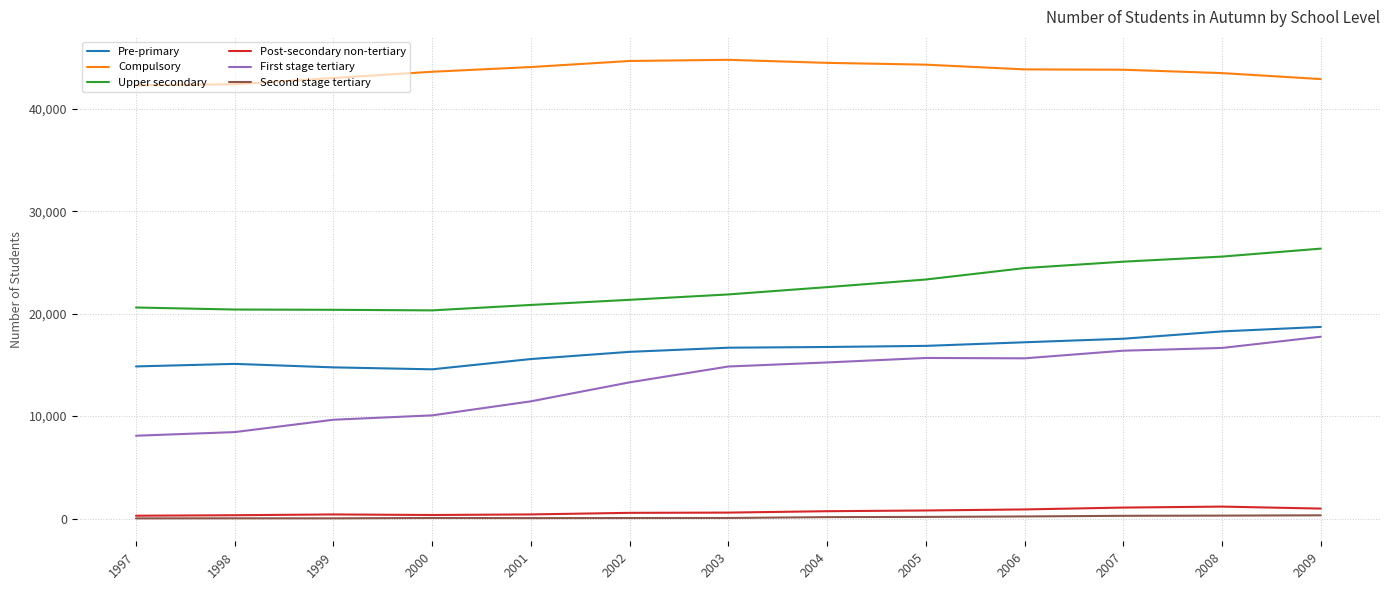

Does the chart have visible grid lines?

Yes